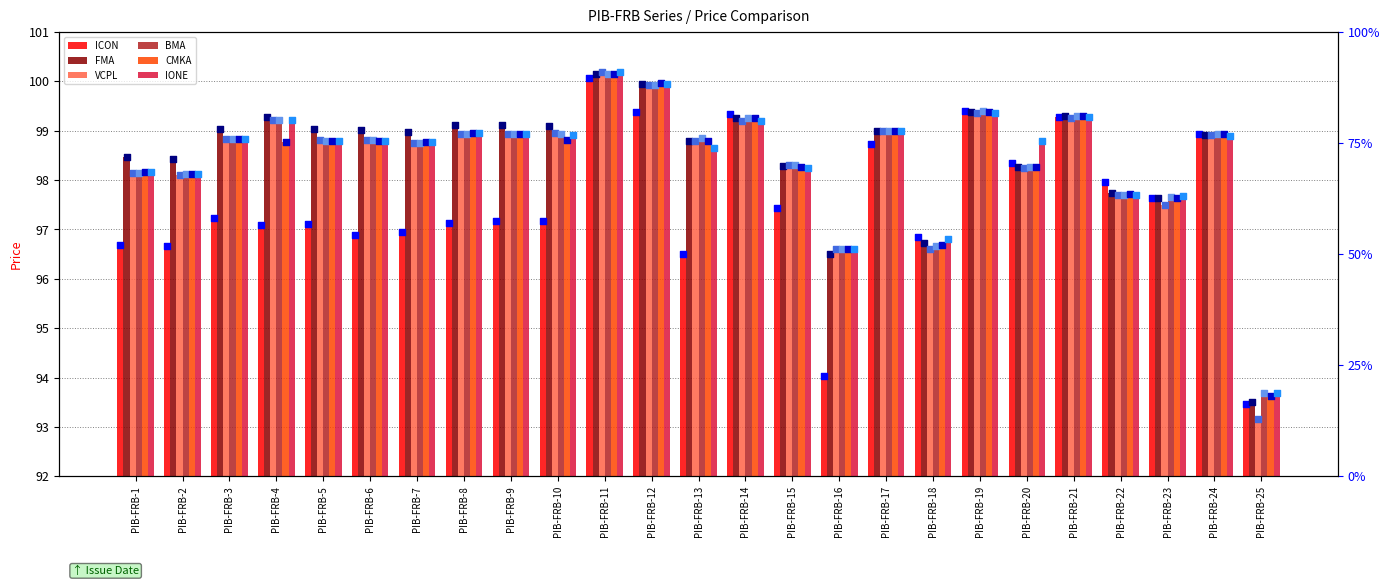

Which series reaches the maximum Y coordinate?

VCPL